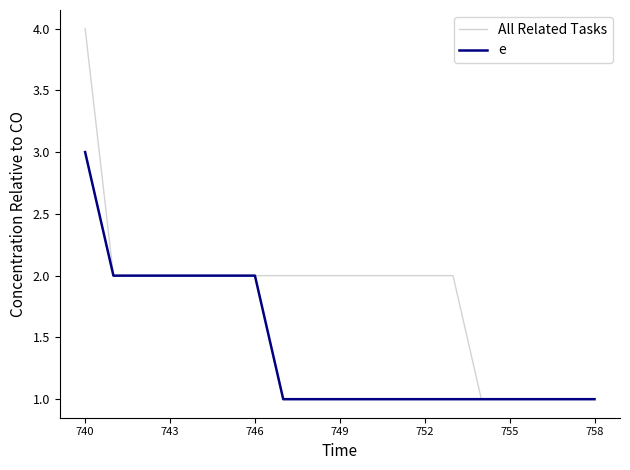

How many lines are shown in the chart?

2